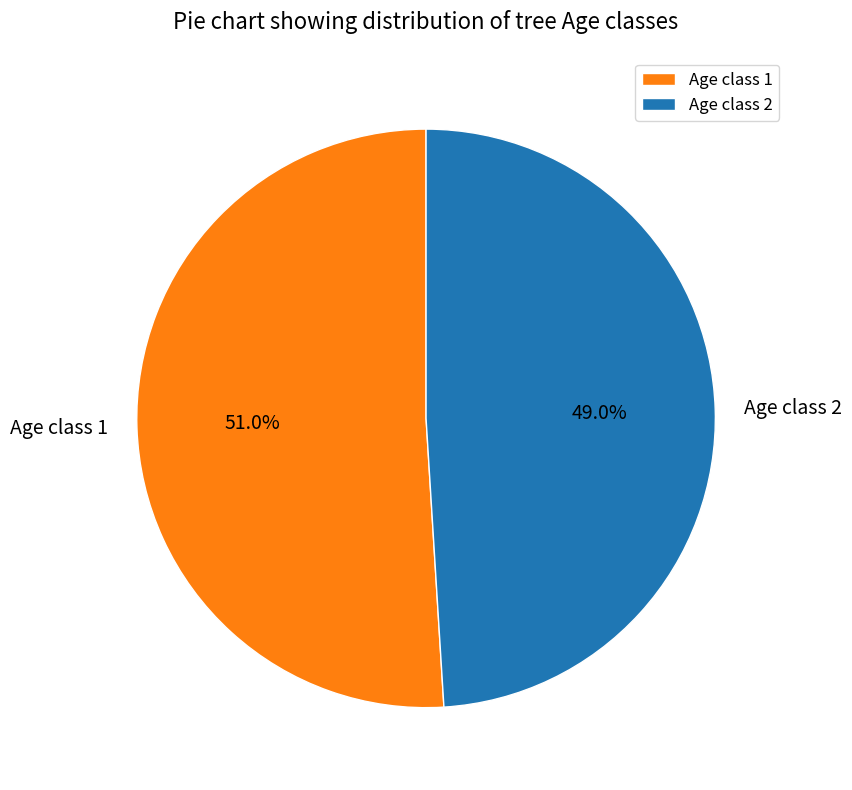

Does Age class 1 represent more than half of the total?

Yes